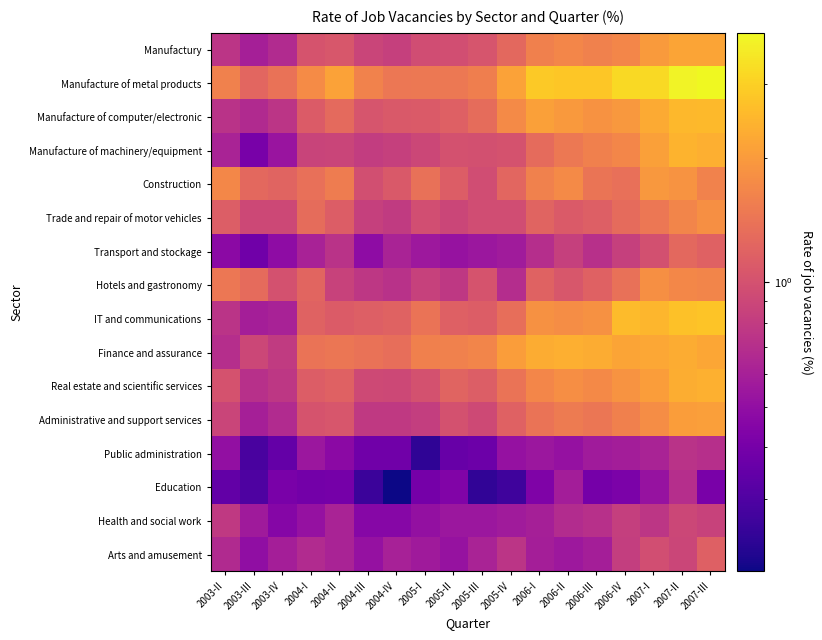

Rank the series by their maximum value, from lowest to highest.

Education, Public administration, Health and social work, Arts and amusement, Transport and stockage, Trade and repair of motor vehicles, Hotels and gastronomy, Construction, Administrative and support services, Manufactury, Finance and assurance, Real estate and scientific services, Manufacture of machinery/equipment, Manufacture of computer/electronic, IT and communications, Manufacture of metal products